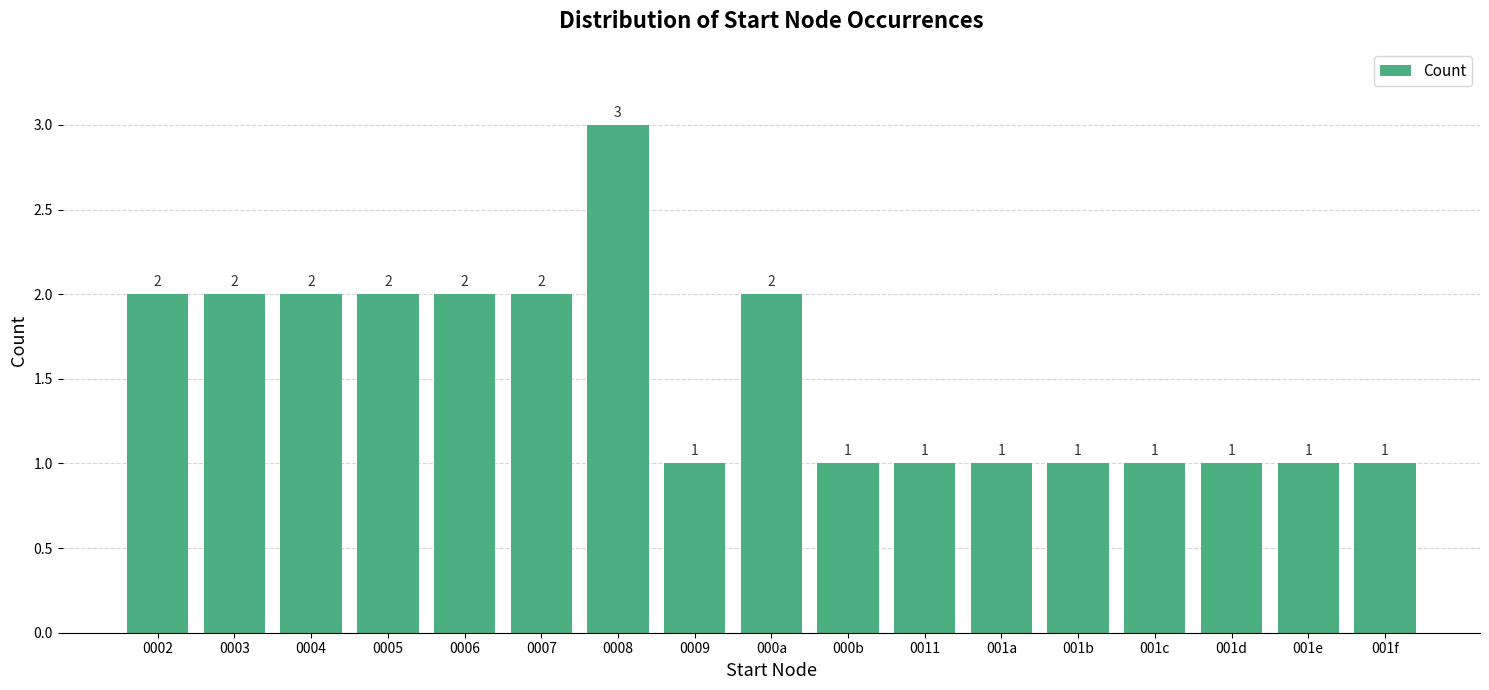

Approximately how many times larger is the value at 001b compared to 0008?

0.3